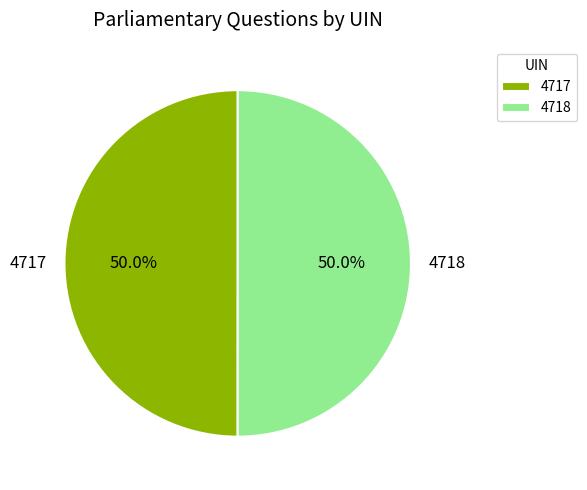

What is the ratio of the value at 4718 to the value at 4717?

1.0